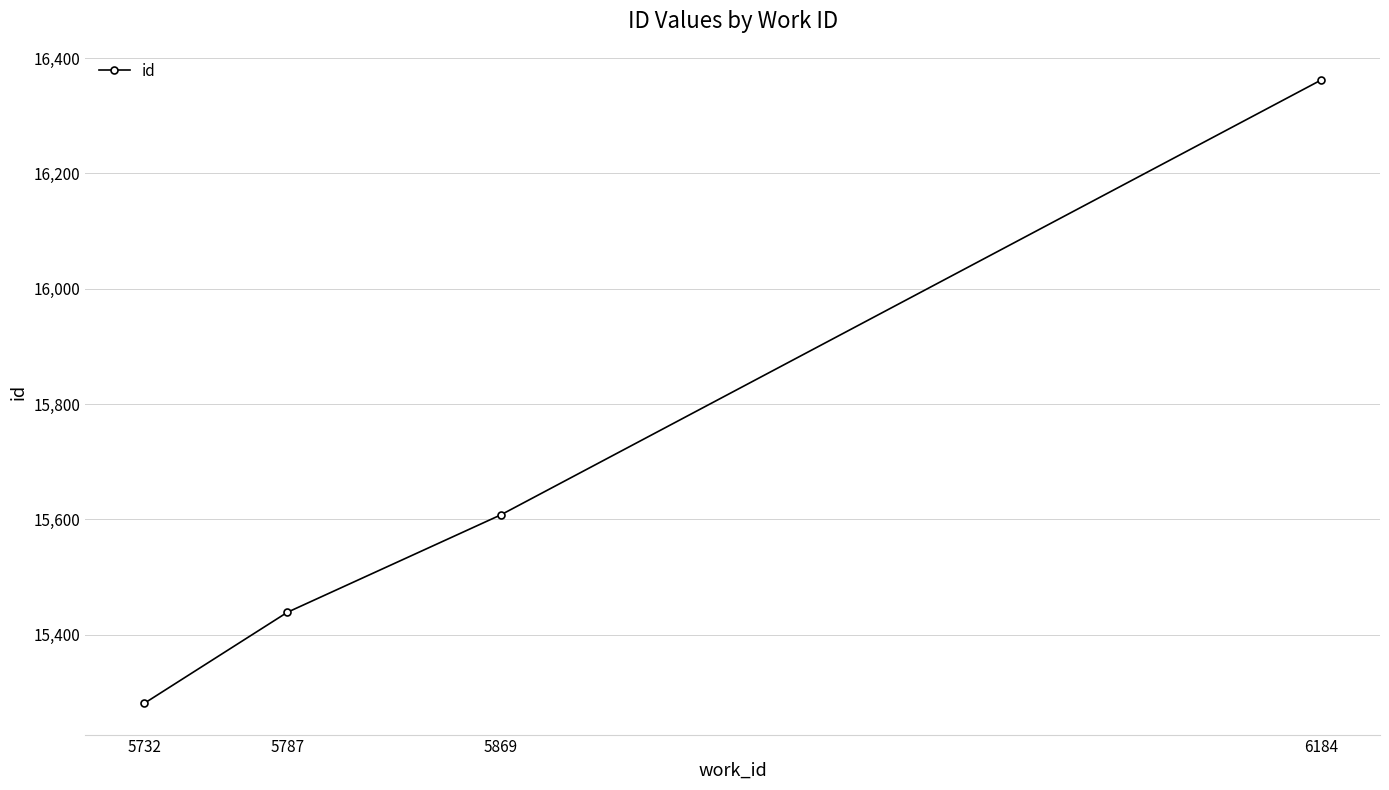

Reading left to right, extract all data points from this chart.

5732=15281	5787=15439	5869=15608	6184=16362